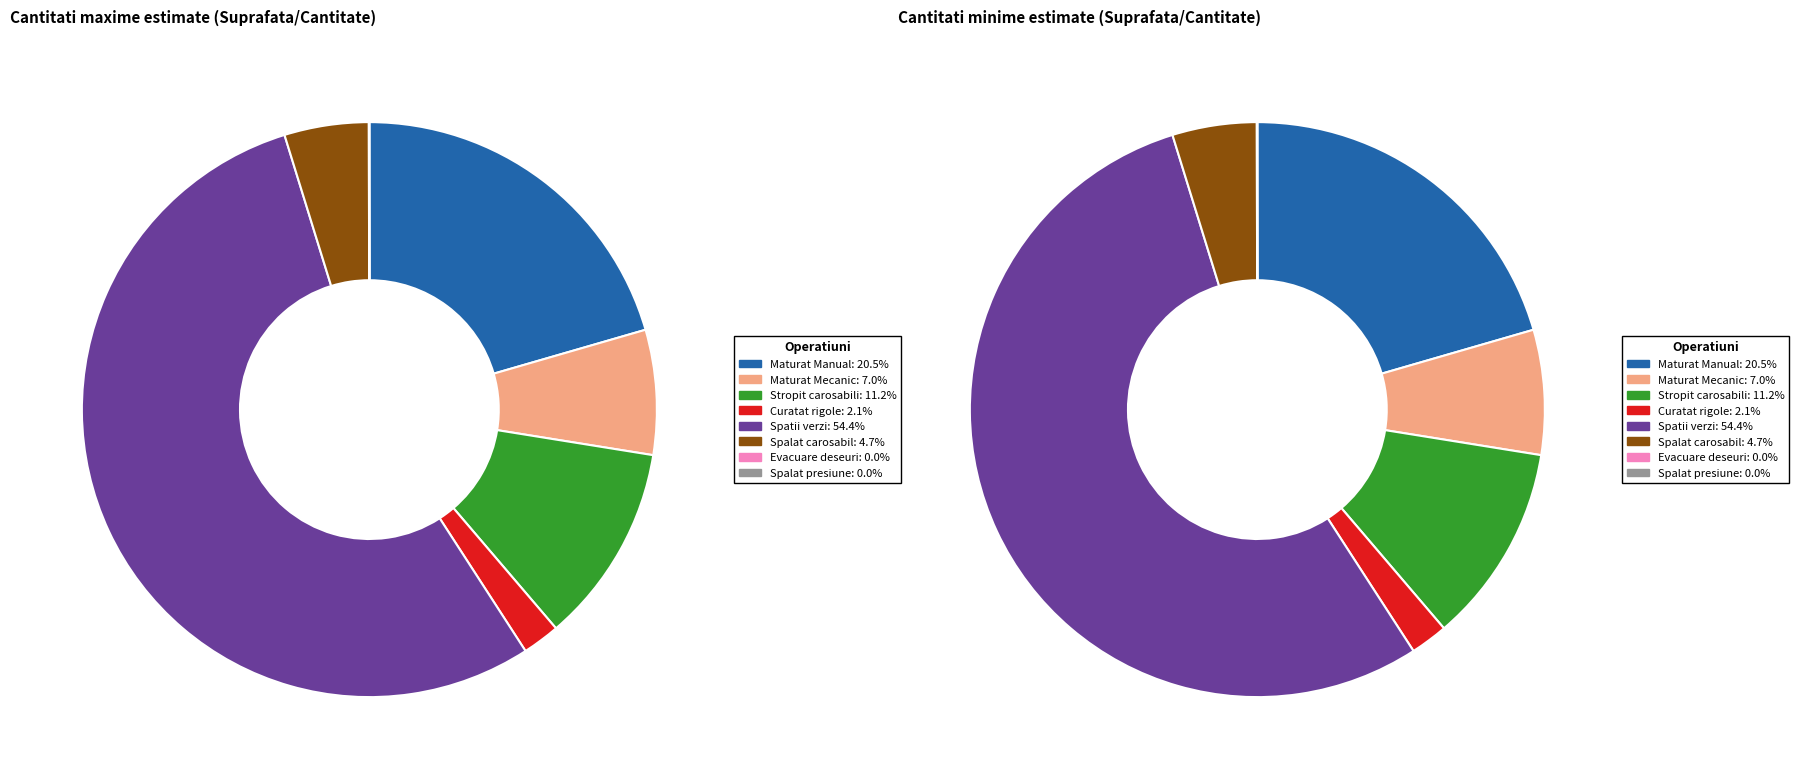

Which category accounts for the majority?

Intretinere spatii verzi